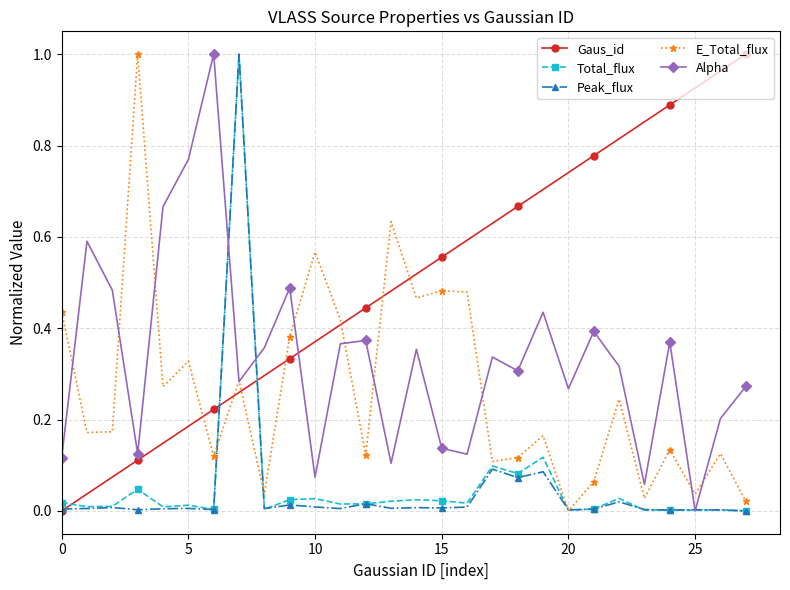

How many series are shown in this chart?

5